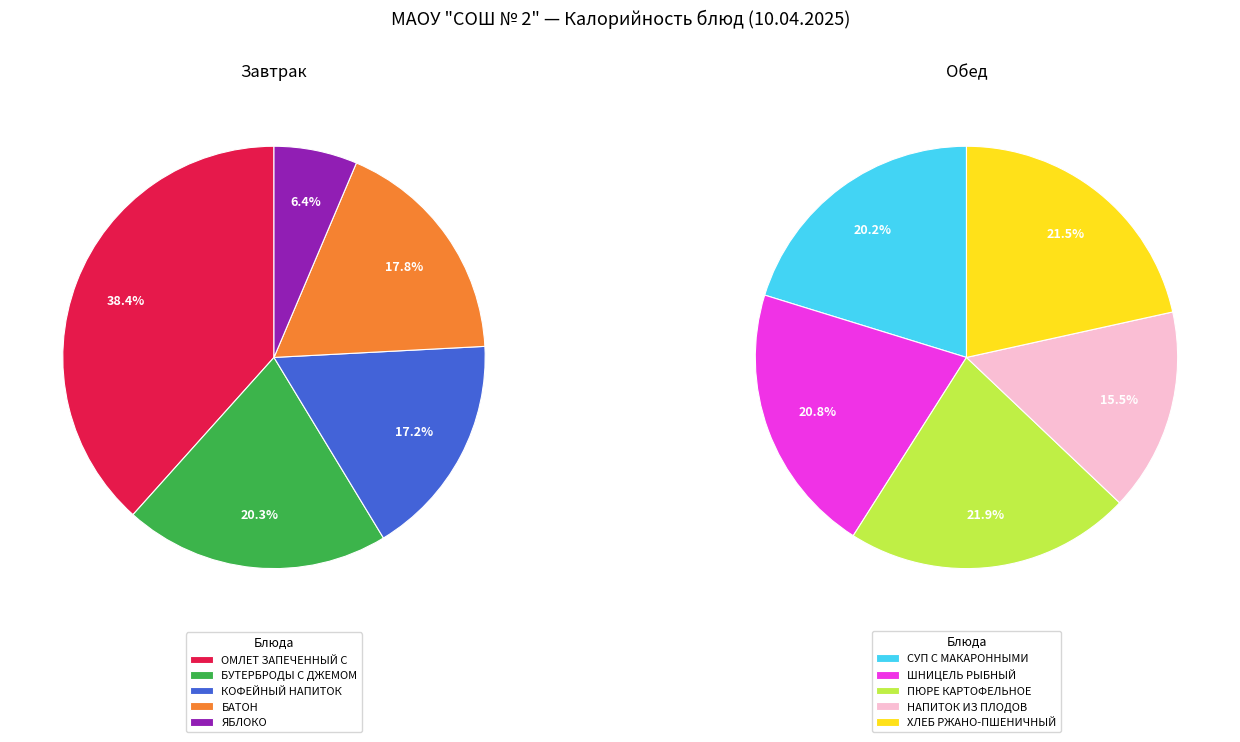

What is the smallest slice in the pie chart?

ЯБЛОКО